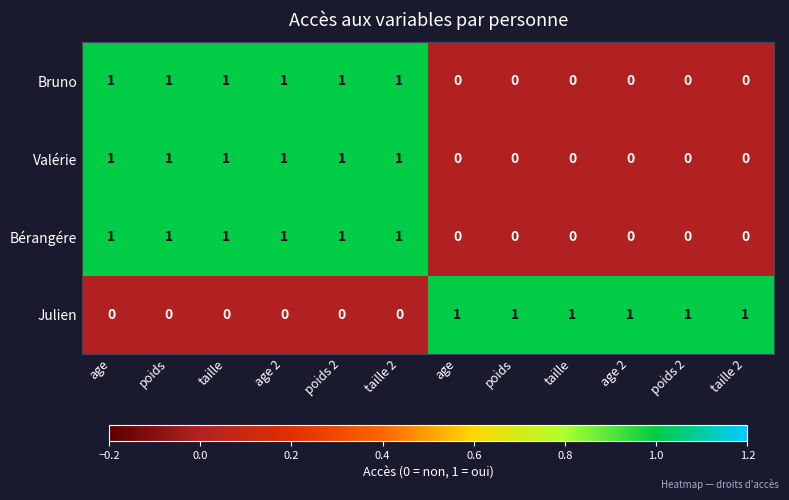

At how many categories does at least one series exceed 0?

12